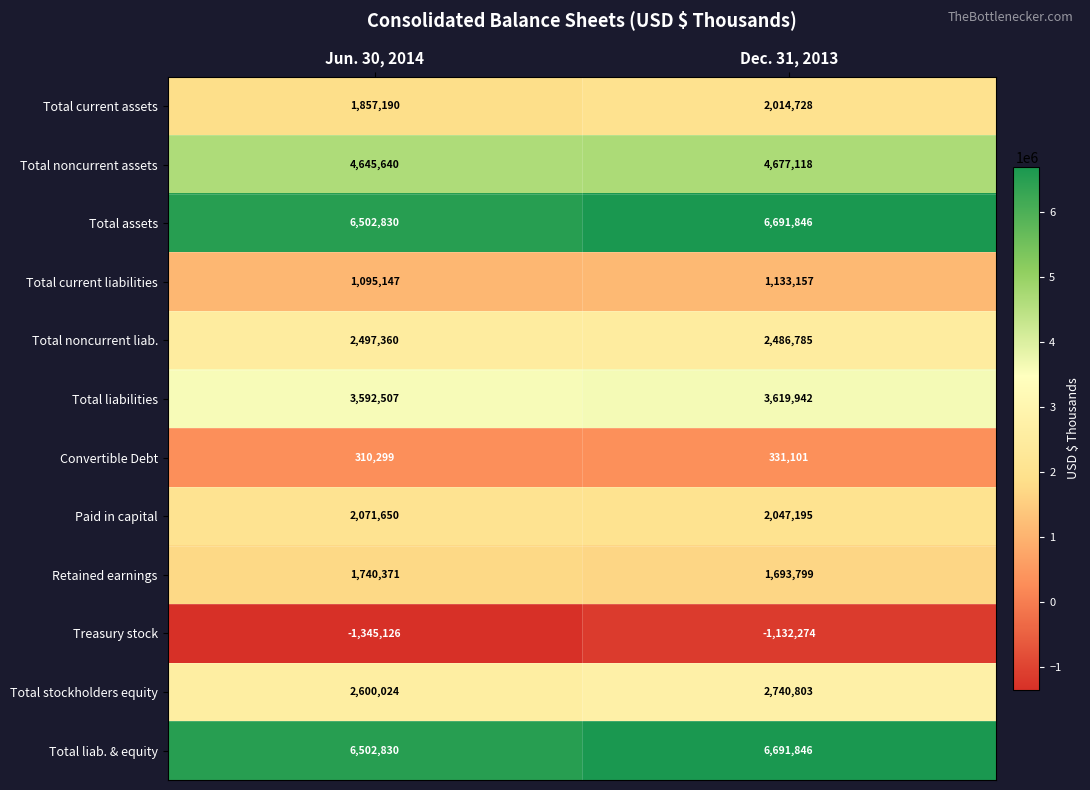

What is the total value across all series at Jun. 30, 2014?

32070722